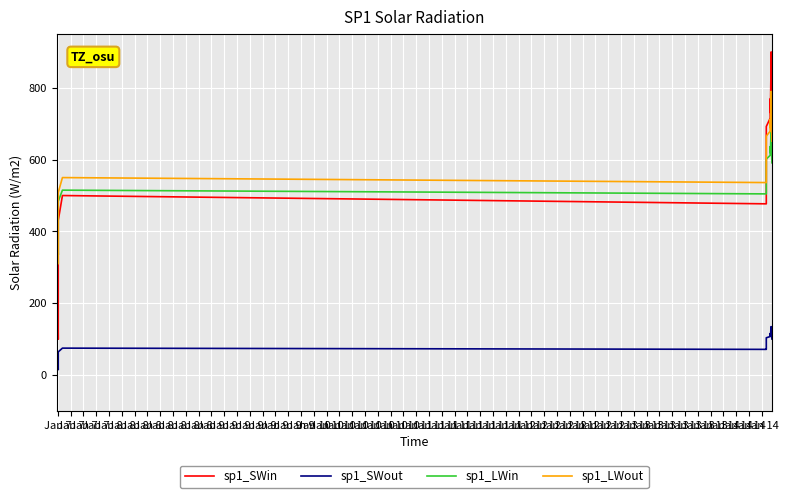

How many values in the sp1_SWin series are below 484?

10